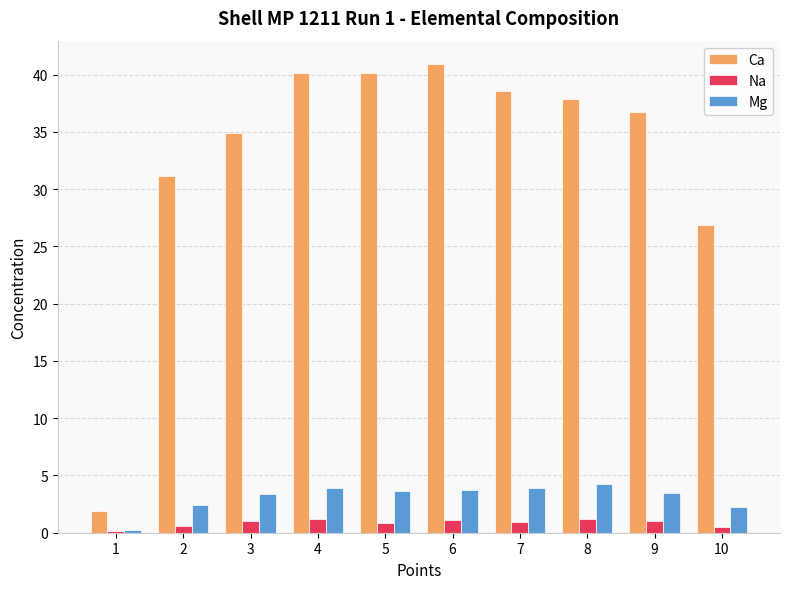

What is the value of the Ca bar at the 4th from the left?

40.1